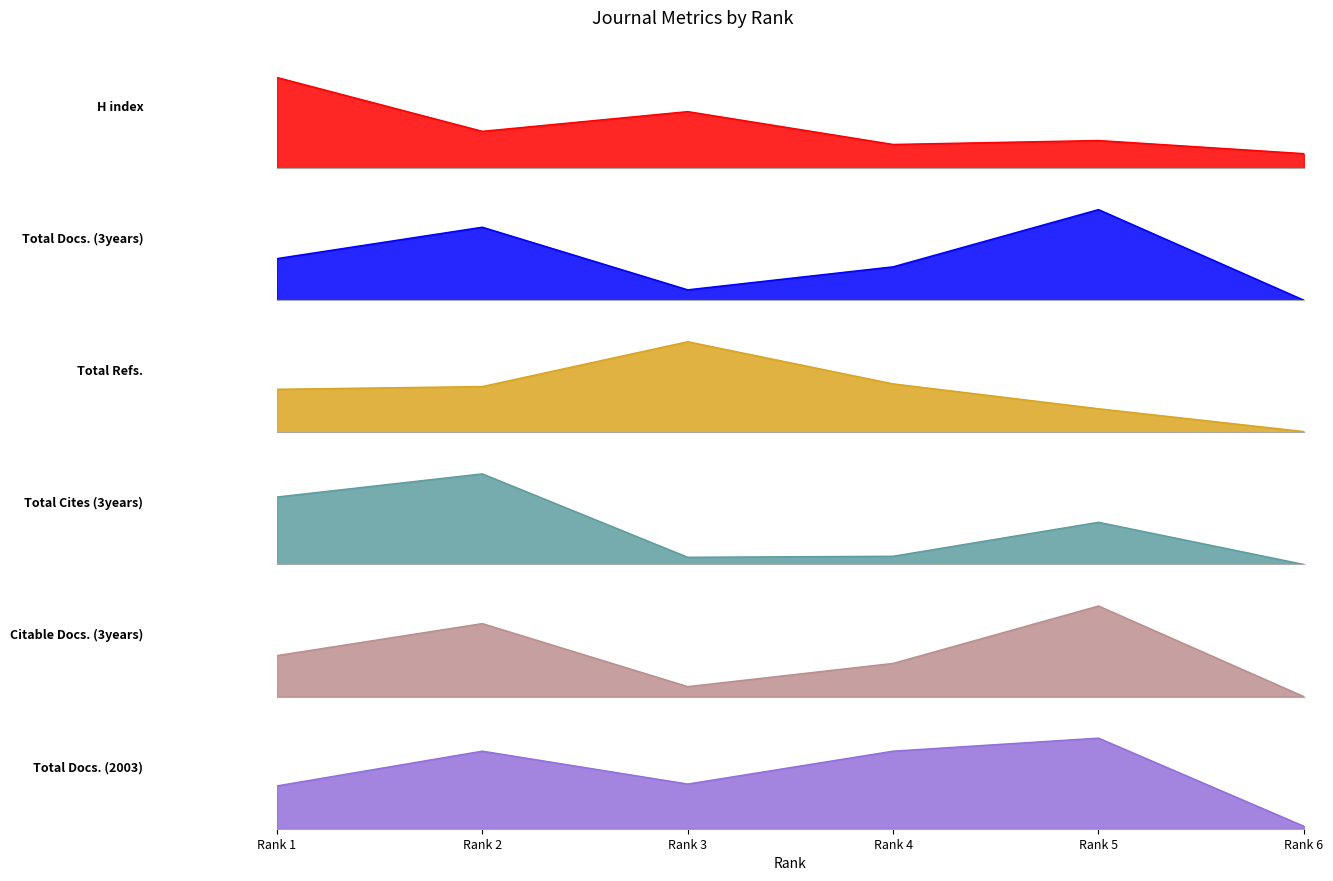

Where is Total Docs. (3years) nearest to the value 226?

Rank 1